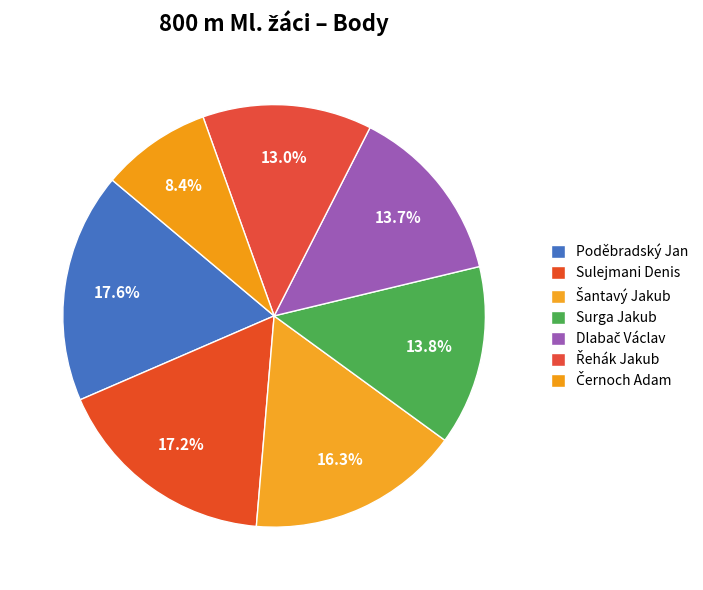

How many segments does this pie chart have?

7